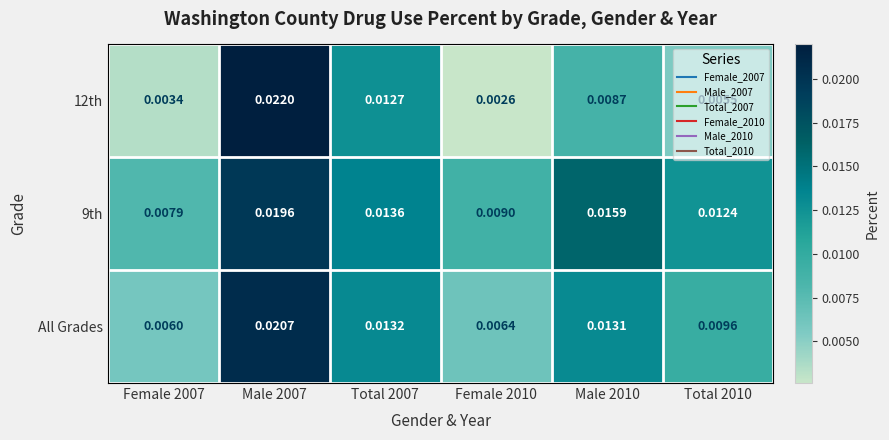

What is the total value across all series at Male 2007?

0.1